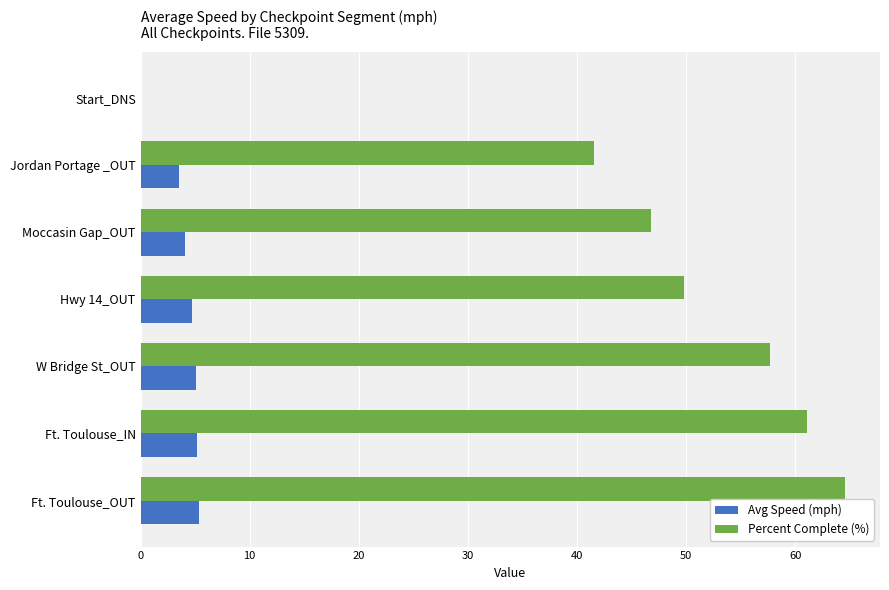

Which series has the widest spread of values?

Percent Complete (%)